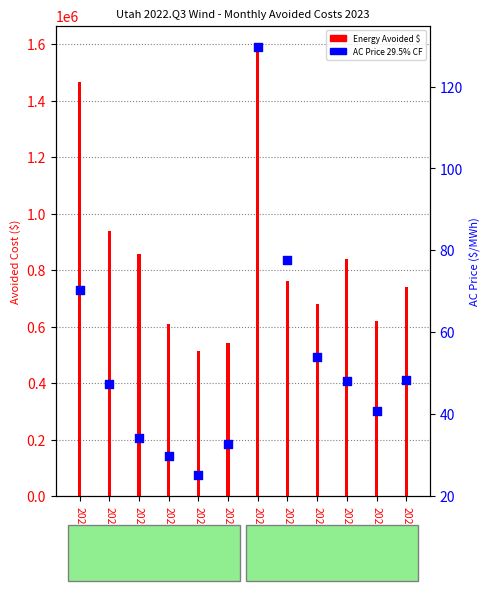

What is the total value across all series at 2023-09?

681500.6